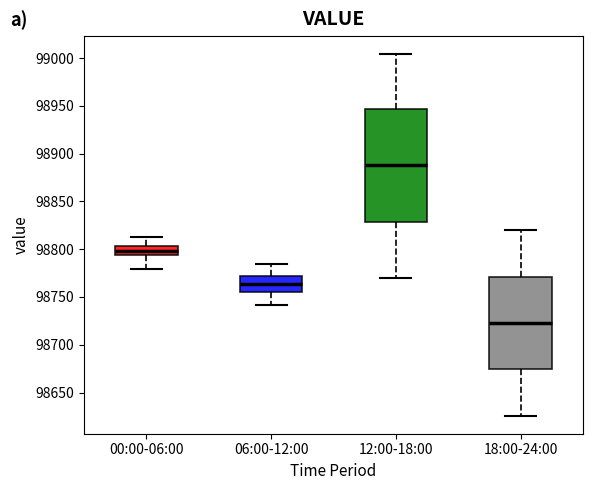

Which box is the tallest, from its lower edge to its upper edge?

12:00-18:00